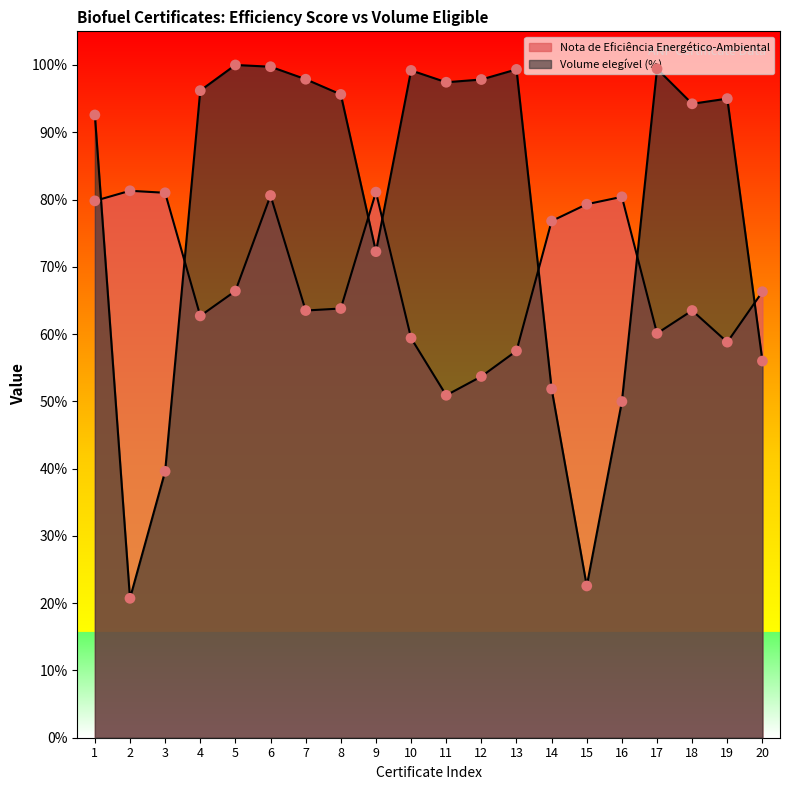

At which category is the sum across all series the highest?

6